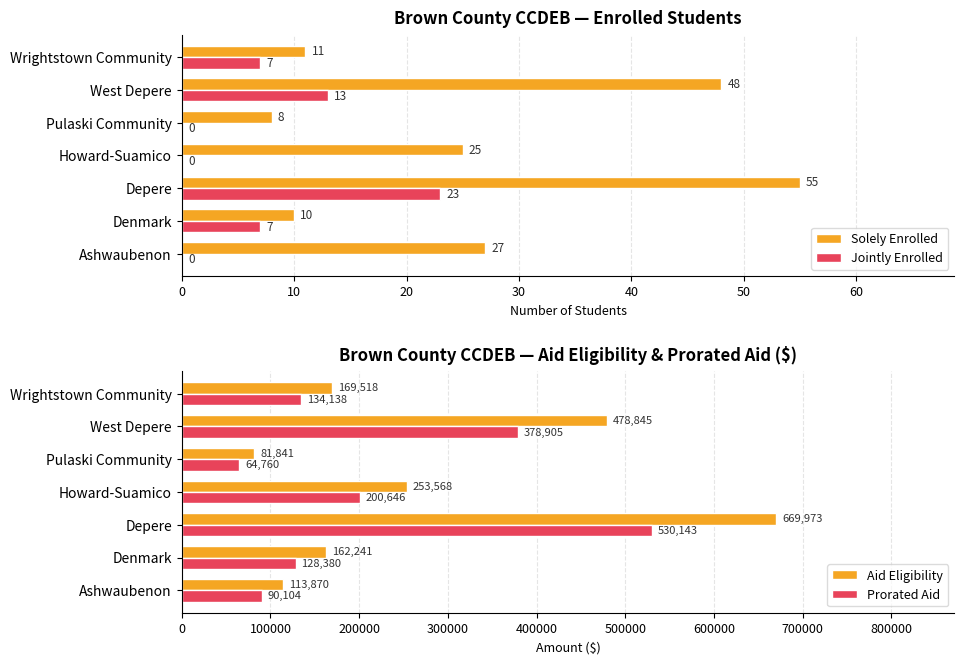

The value of Aid Eligibility at Denmark is 94856. True or false?

False